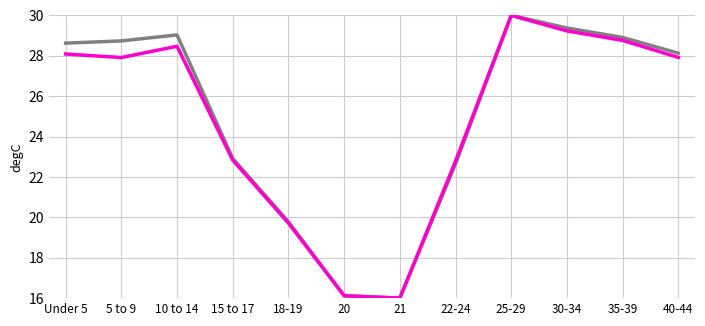

What is the greatest value displayed?

30.0